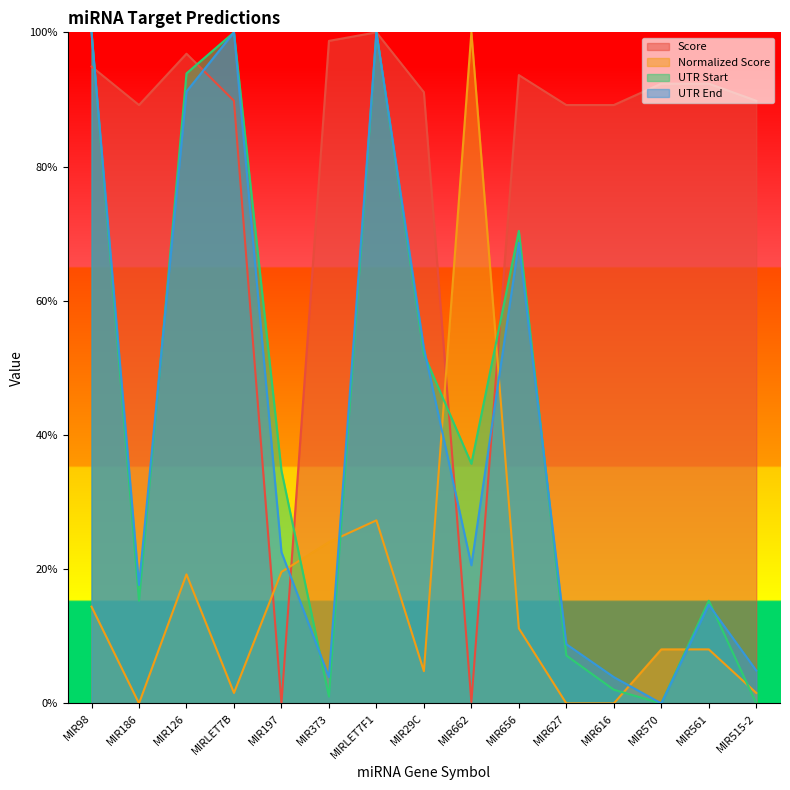

The value of UTR End at MIR662 is 20.6. True or false?

True